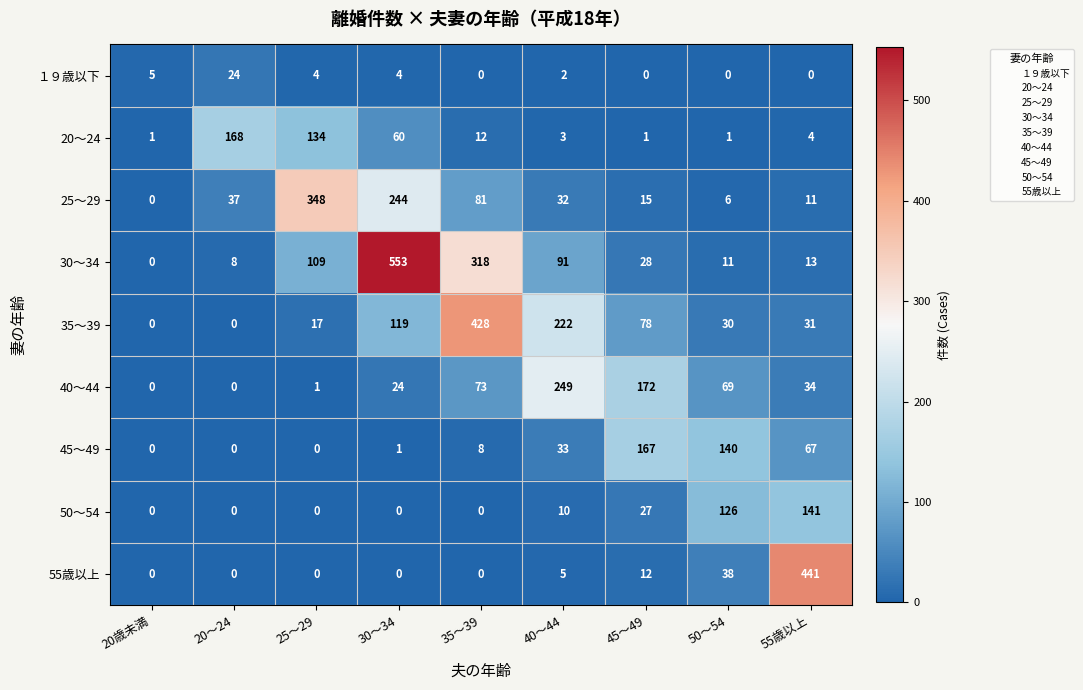

What is the average value of the 45～49 series?

46